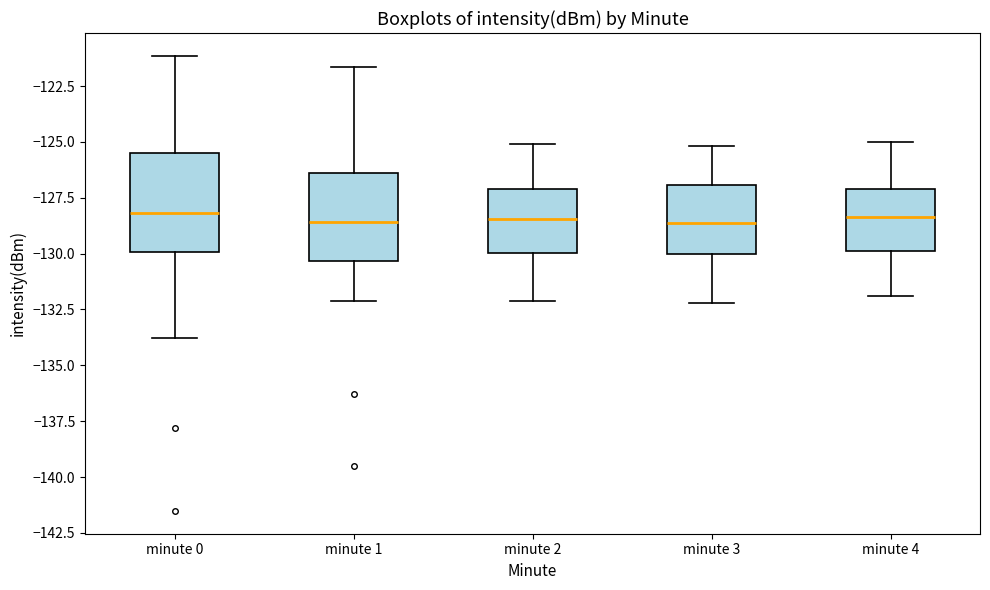

Reading left to right, transcribe this box plot: for each box, give where its median line is, the range the box spans, and where its two whiskers end, as read against the y-axis. The values are not printed on the chart, so give them approximately, as read against the axis.

minute 0: median -128.0, box -130.0 to -125.5, whiskers -134.0 to -121.0
minute 1: median -128.5, box -130.5 to -126.5, whiskers -132.0 to -121.5
minute 2: median -128.5, box -130.0 to -127.0, whiskers -132.0 to -125.0
minute 3: median -128.5, box -130.0 to -127.0, whiskers -132.0 to -125.0
minute 4: median -128.5, box -130.0 to -127.0, whiskers -132.0 to -125.0